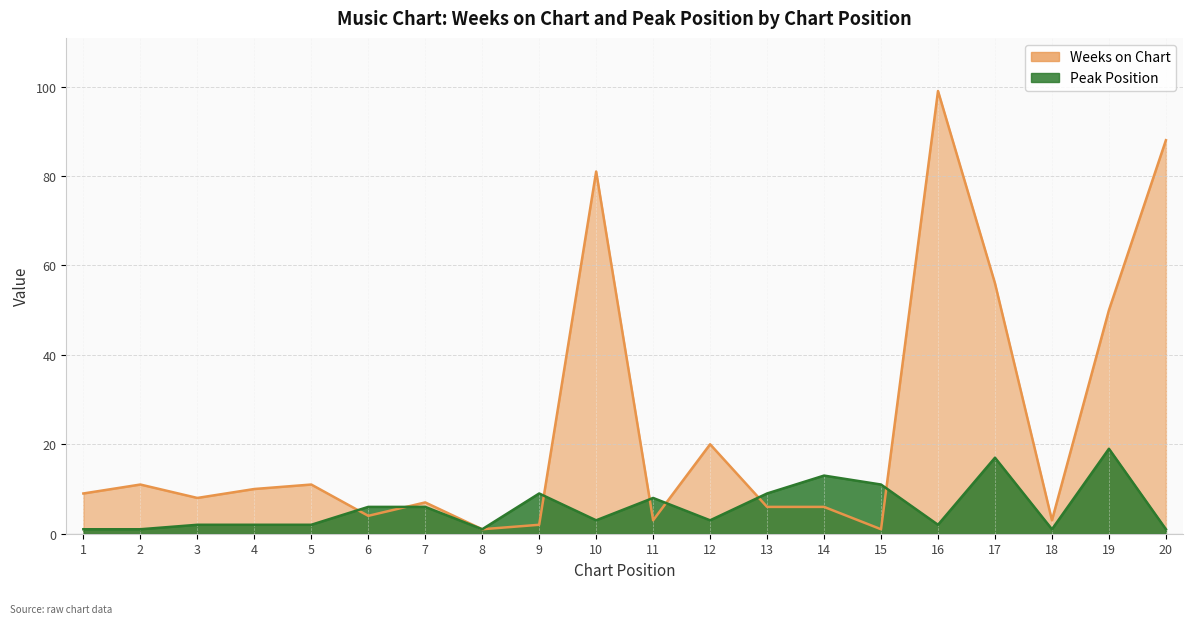

What is the difference between the highest and lowest values at 2?

10